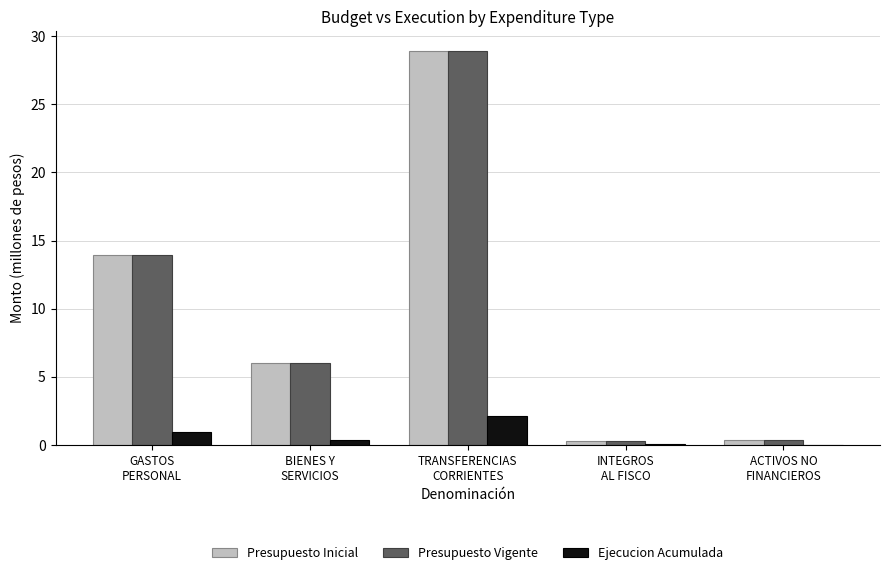

Are the bars grouped side by side (vs. stacked)?

Yes